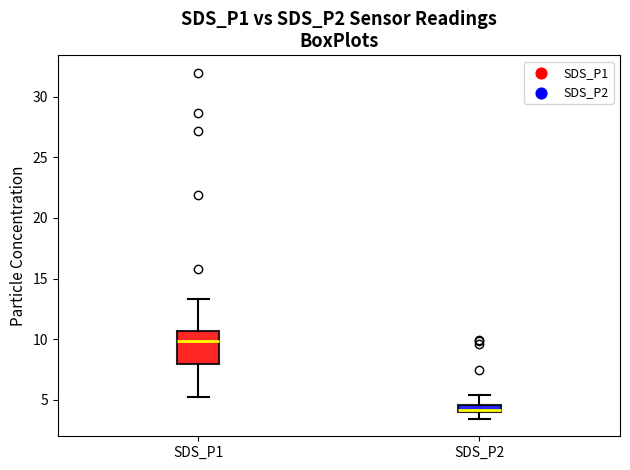

Comparing the boxes themselves (not the whiskers), which one is the tallest?

SDS_P1